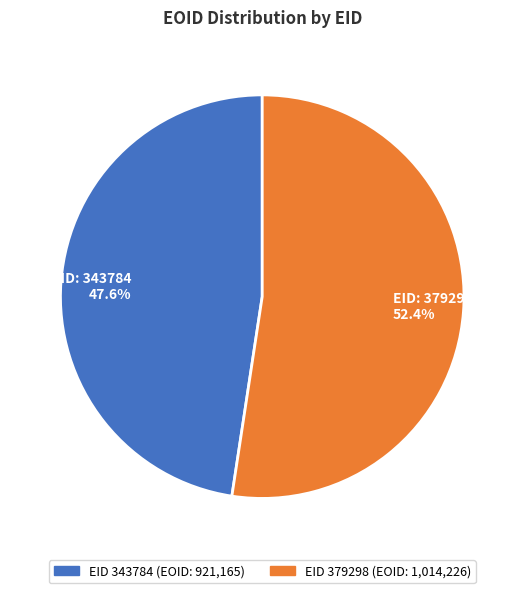

What is the ratio of the value at EID: 343784 47.6% to the value at EID: 379298 52.4%?

0.9